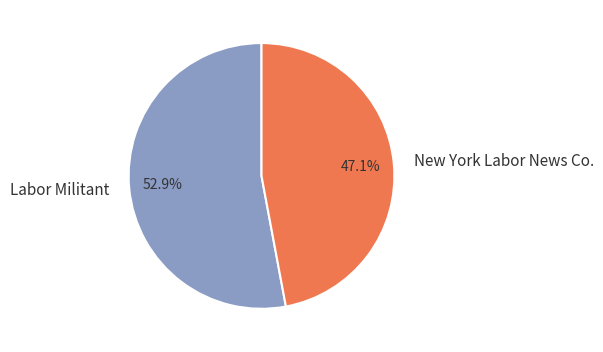

To the nearest percent, what percentage of the pie is New York Labor News Co.?

47%